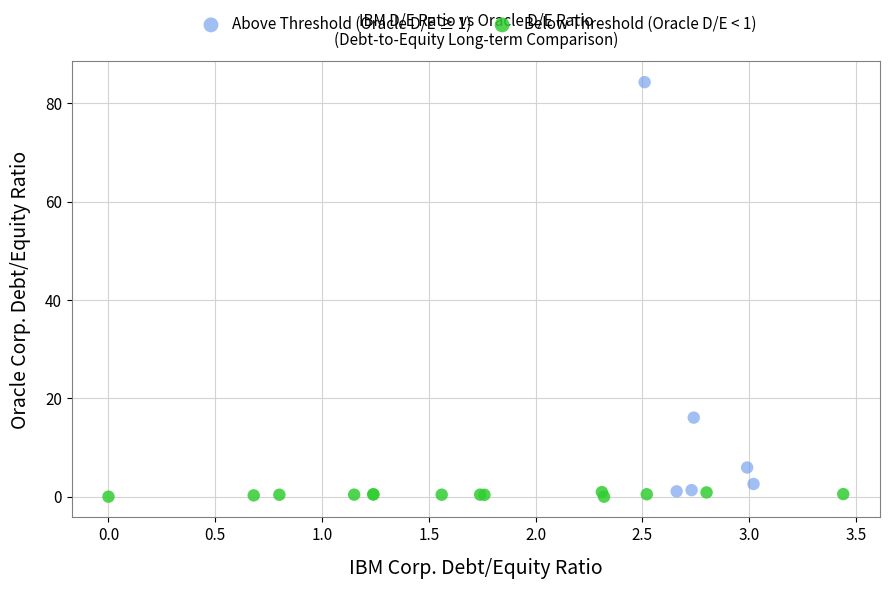

Which series reaches the maximum Y coordinate?

Above Threshold (Oracle D/E ≥ 1)